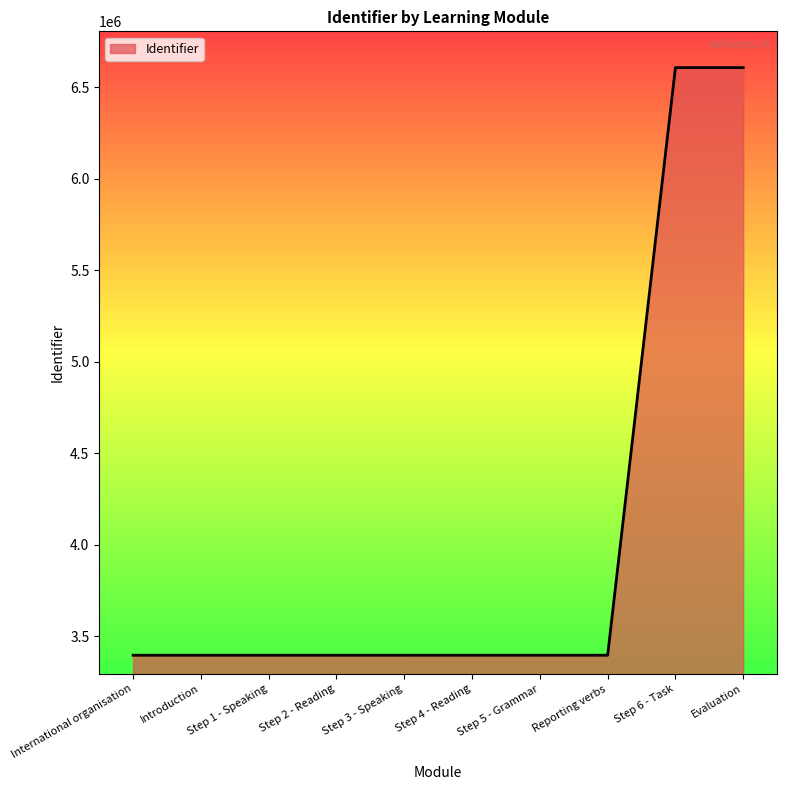

What is the ratio of the value at Step 2 - Reading to the value at Step 3 - Speaking?

1.0